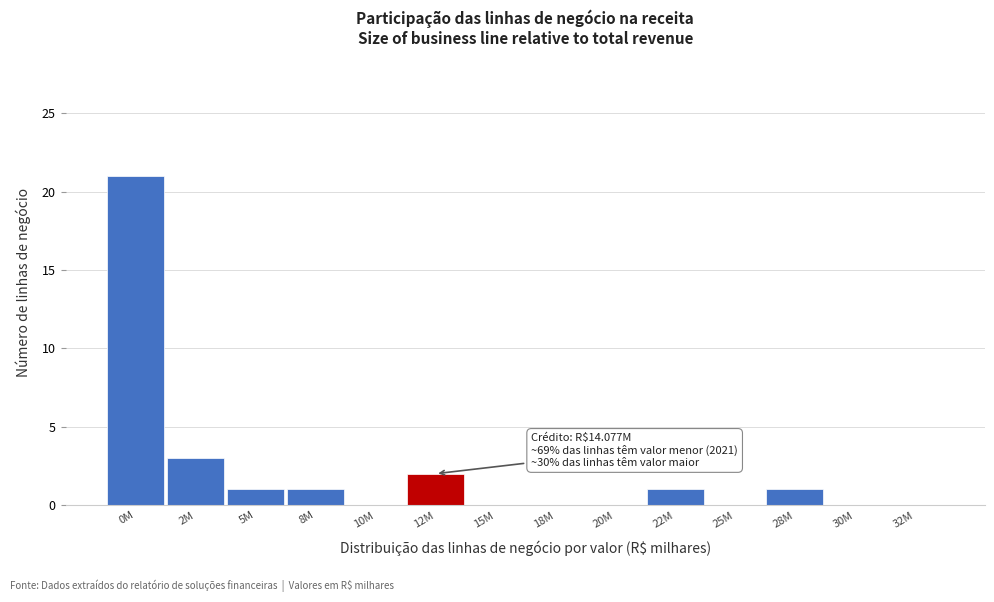

Reading left to right, list all the values displayed in this chart.

0M=21	2M=3	5M=1	8M=1	10M=0	12M=2	15M=0	18M=0	20M=0	22M=1	25M=0	28M=1	30M=0	32M=0